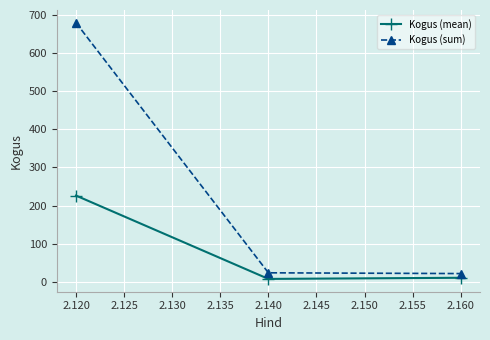

Is it true that Kogus (sum) equals 13.1 at 2.120?

False